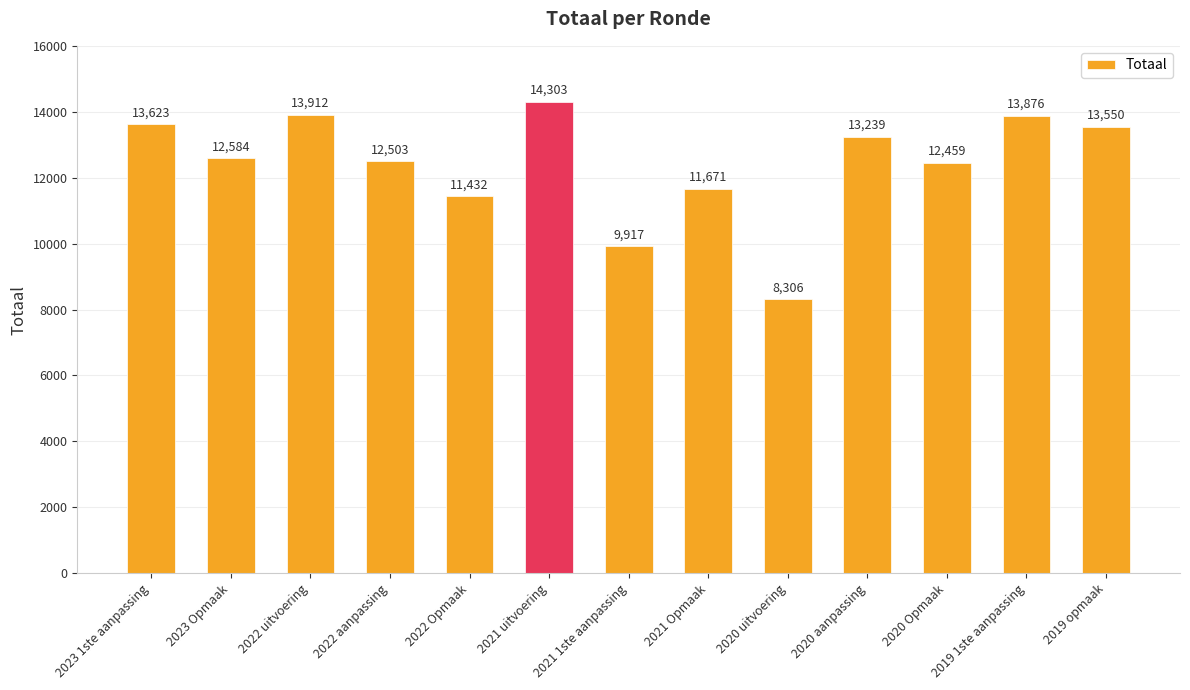

Approximately how many times larger is the value at 2019 opmaak compared to 2021 1ste aanpassing?

1.4